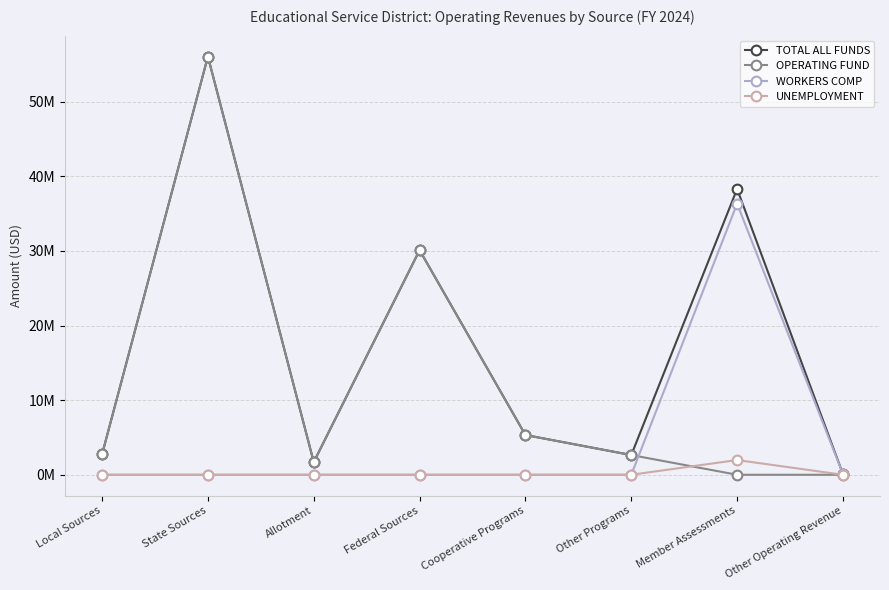

What are all the series names shown in the legend?

TOTAL ALL FUNDS, OPERATING FUND, WORKERS COMP, UNEMPLOYMENT